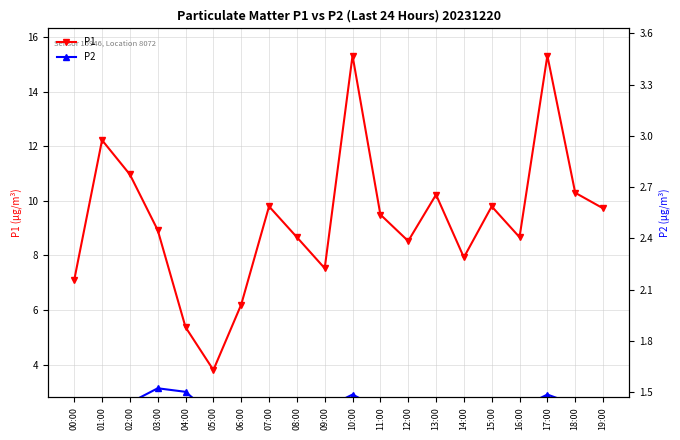

What is the label of the 7th point from the left?

06:00